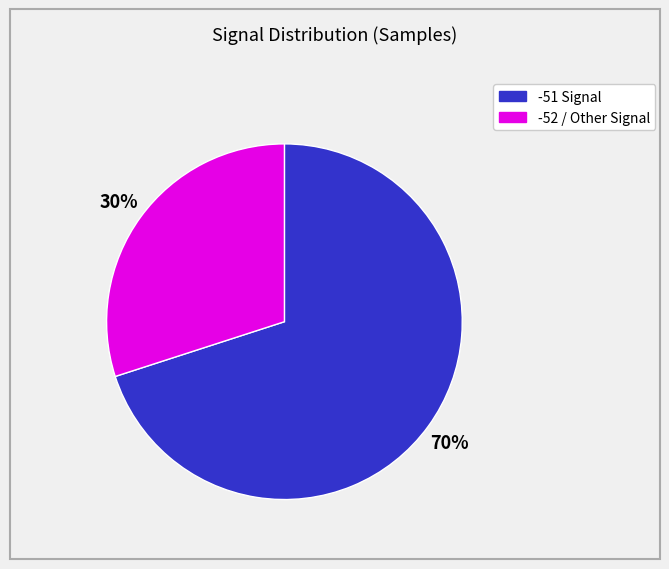

To the nearest percent, what is the average slice percentage?

50%